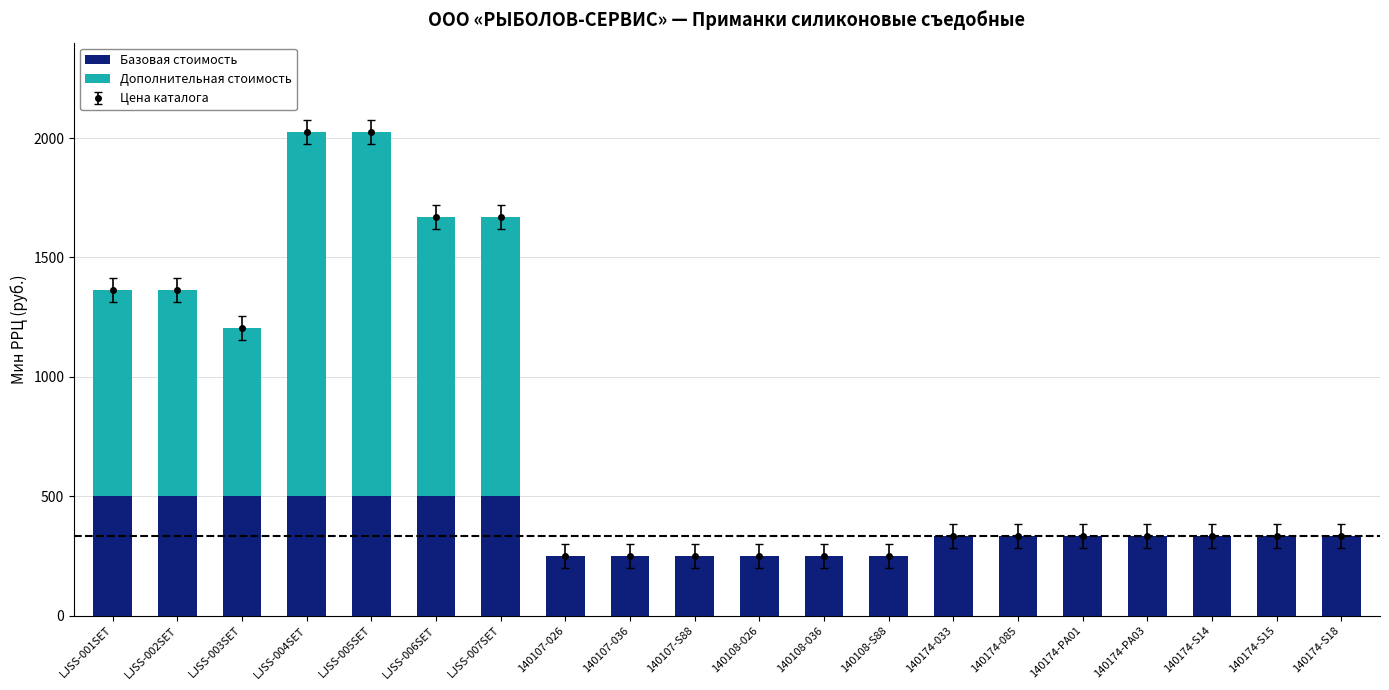

Between 140108-026 and 140108-S88, which series saw the biggest shift?

Базовая стоимость